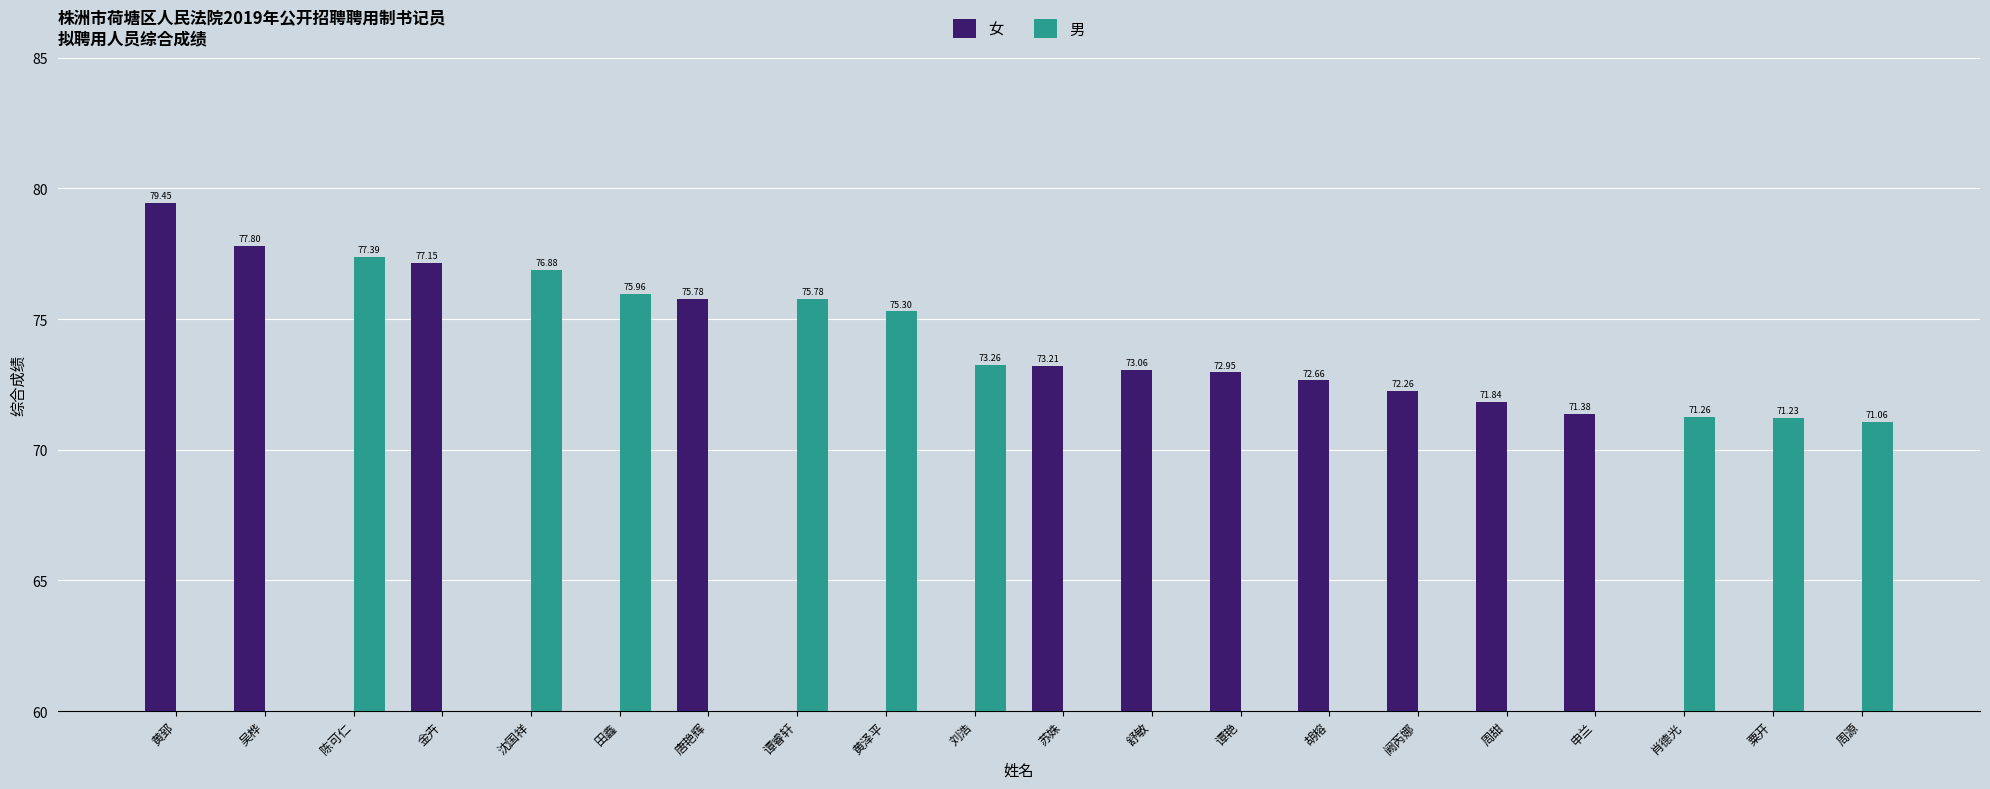

How many categories are shown in the chart?

20